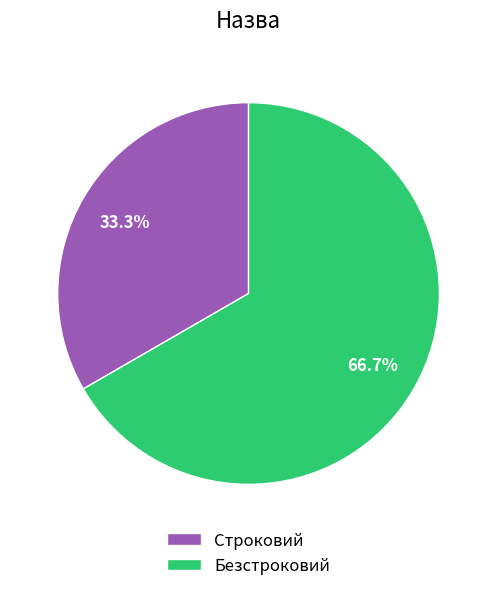

Do Безстроковий and Строковий together represent more than half of the pie?

Yes